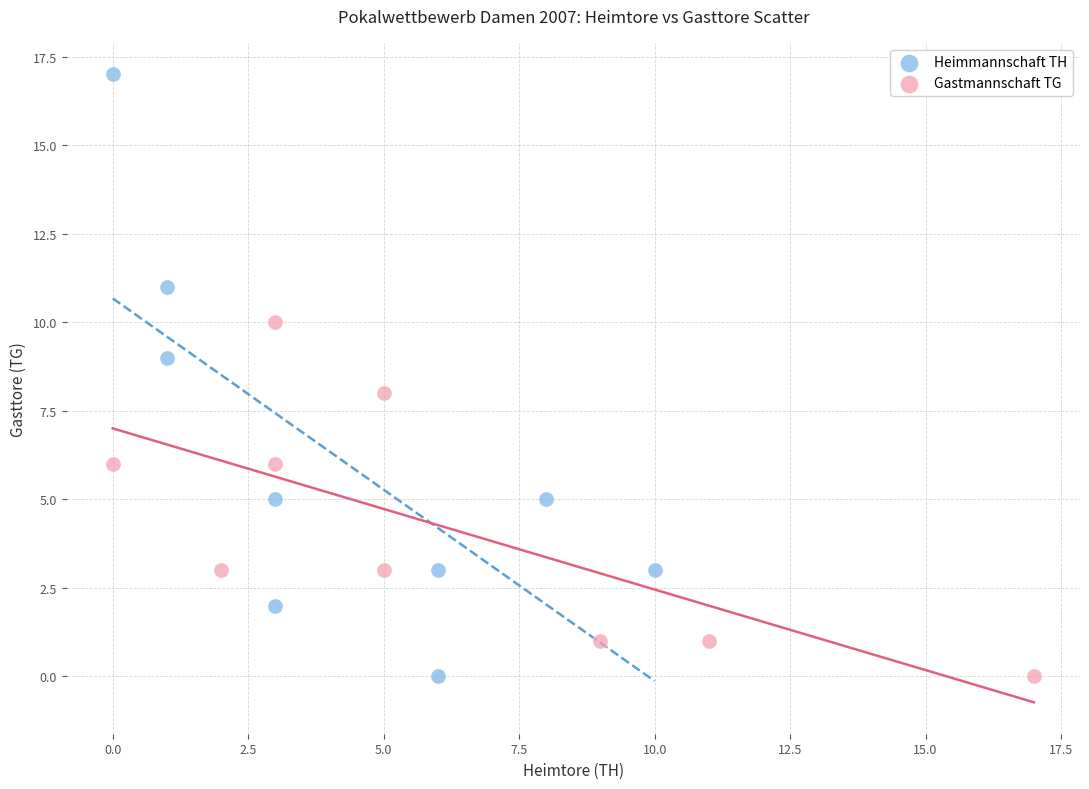

What are all the series names shown in the legend?

Heimmannschaft TH, Gastmannschaft TG